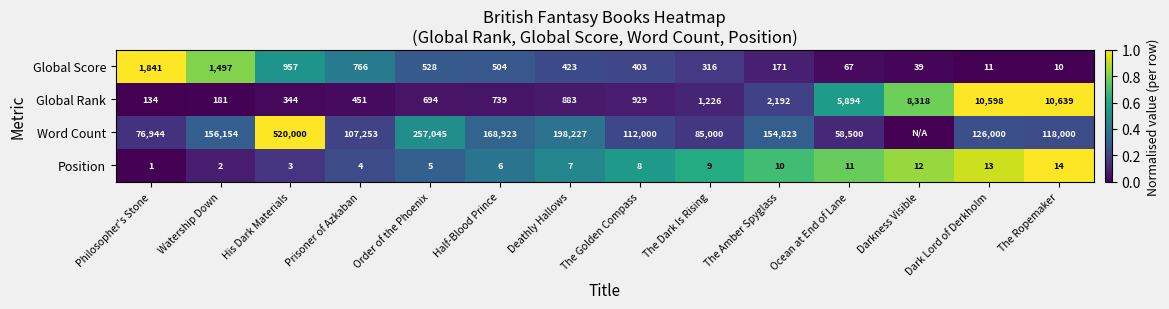

Between Watership Down and His Dark Materials, which is larger?

Watership Down